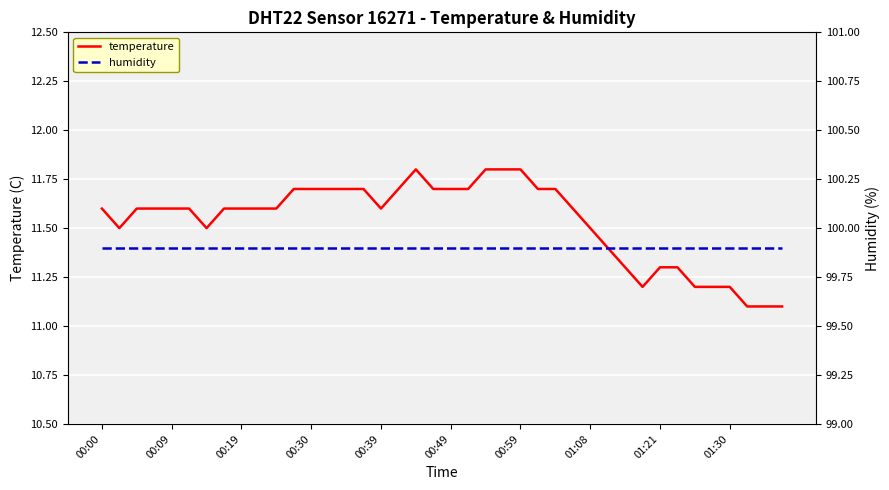

True or false: temperature and humidity cross at least once.

False